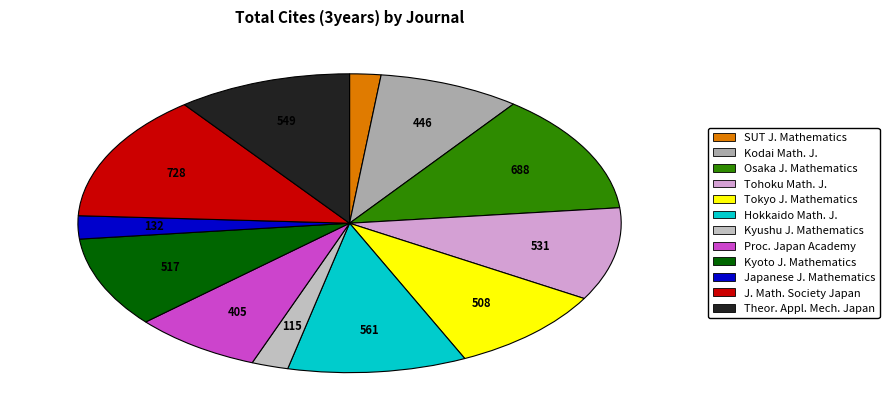

Is there a majority slice in this chart?

No